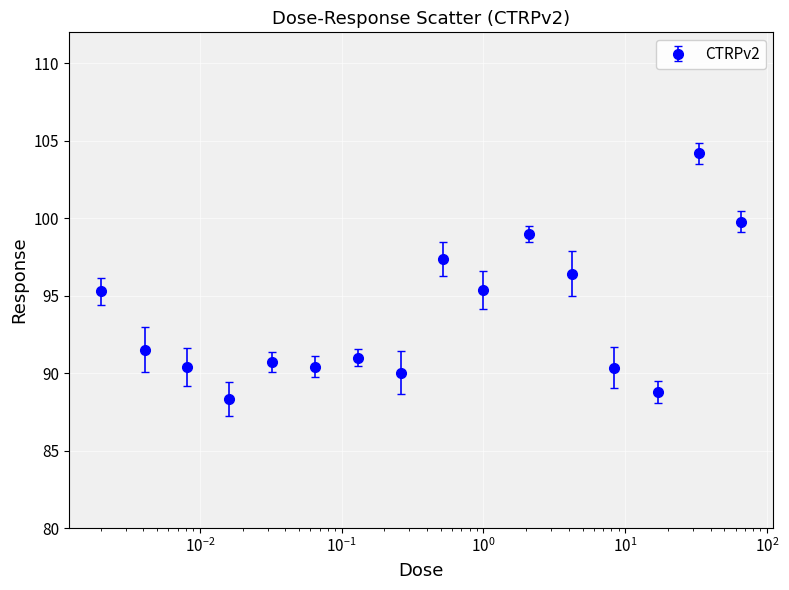

What is the value of the 1st point from the left?

95.3